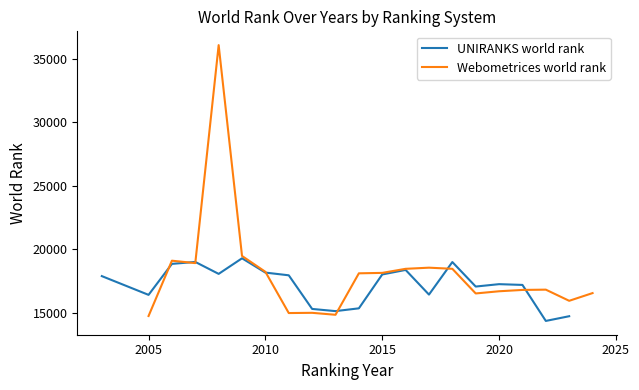

True or false: UNIRANKS world rank has a value of 18170 at 2010.

True